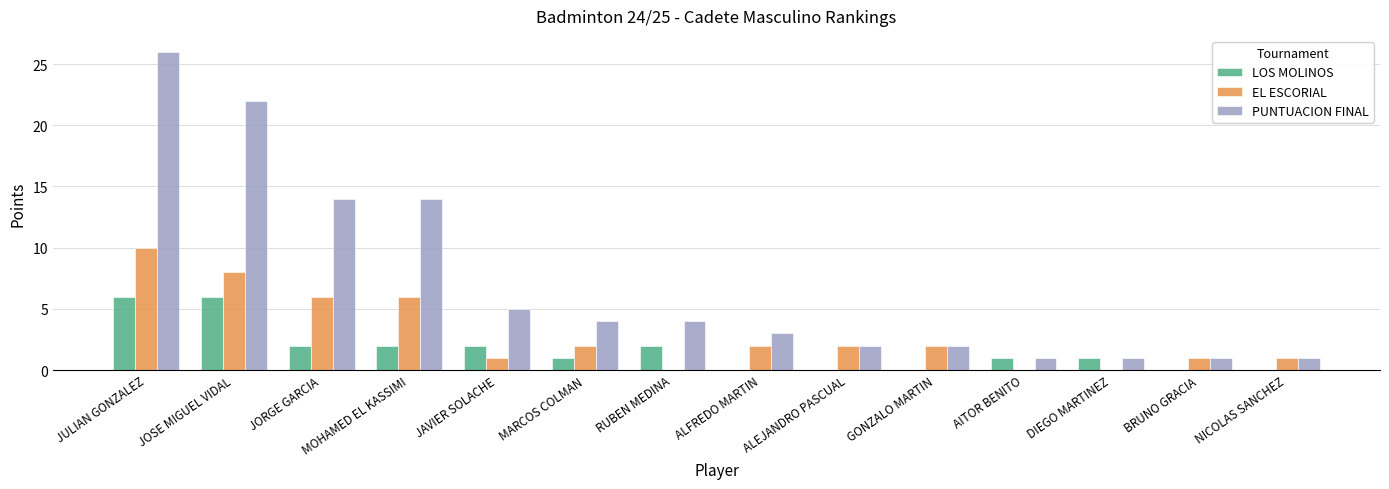

What are all the series names shown in the legend?

LOS MOLINOS, EL ESCORIAL, PUNTUACION FINAL